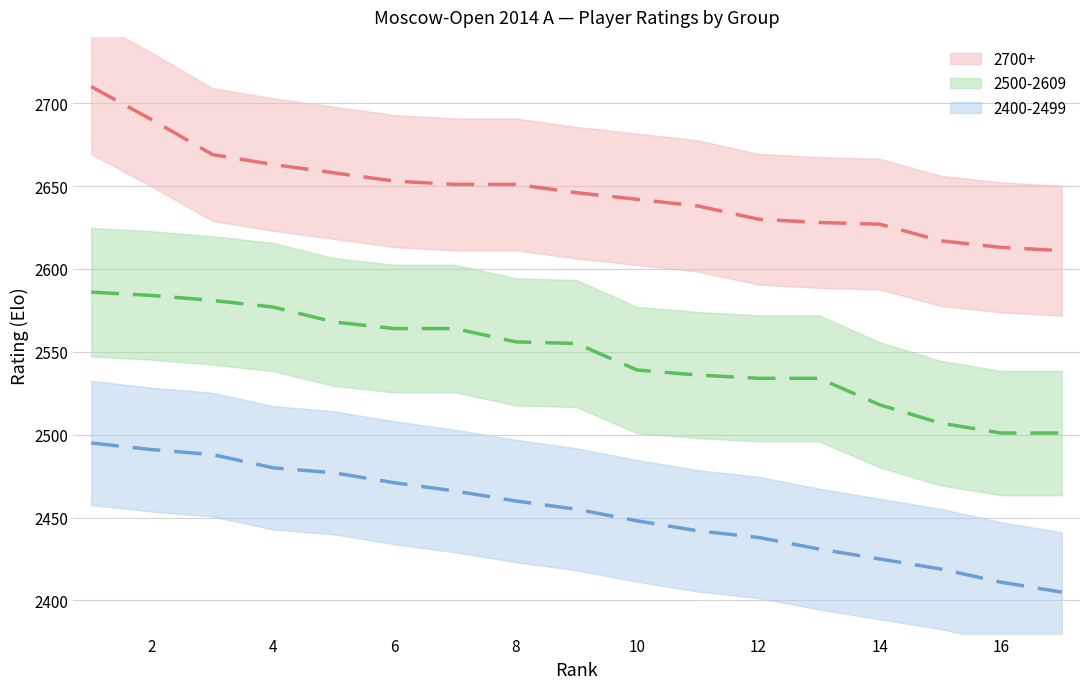

The value of 2500-2609 at 15 is 1381. True or false?

False